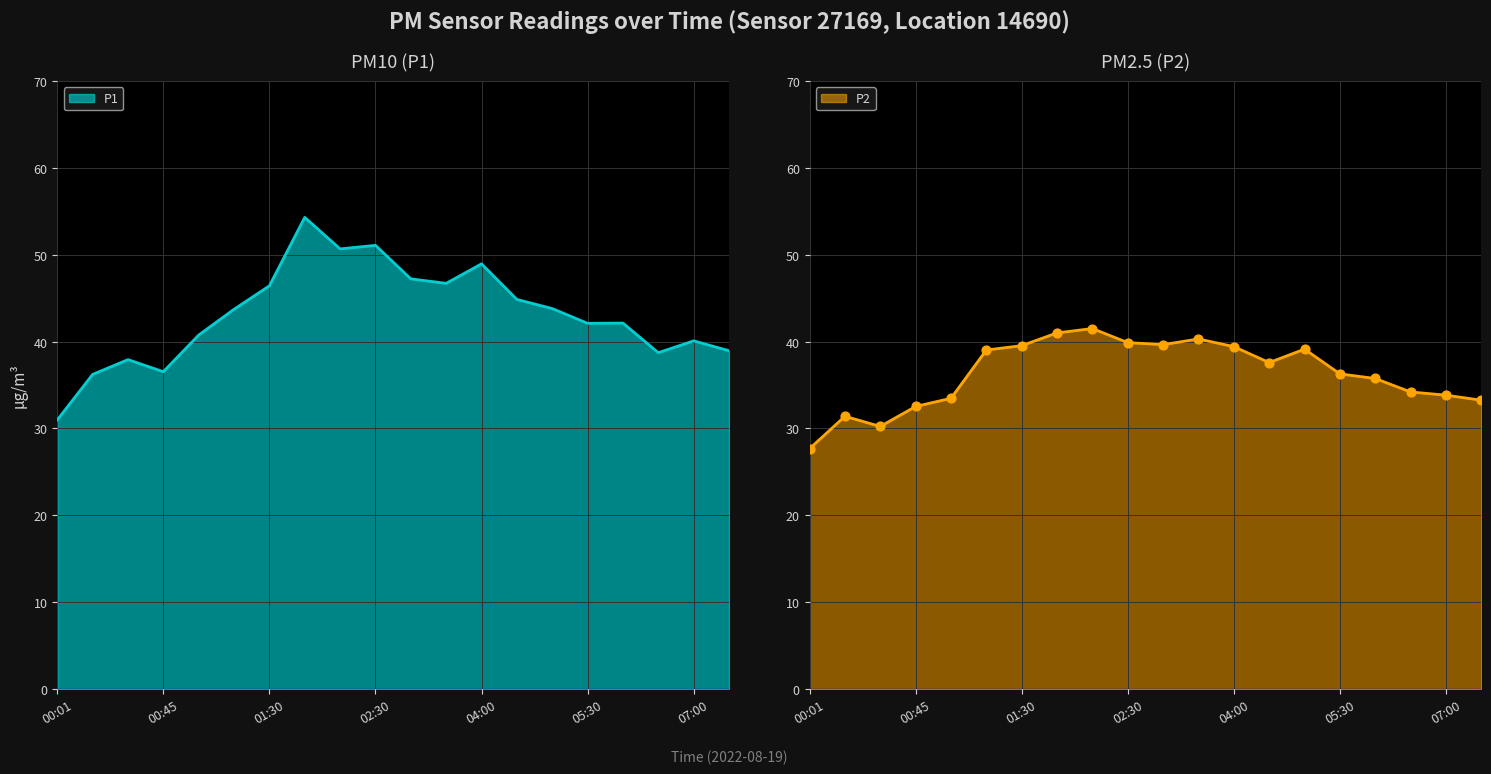

At how many categories does at least one series exceed 39?

14